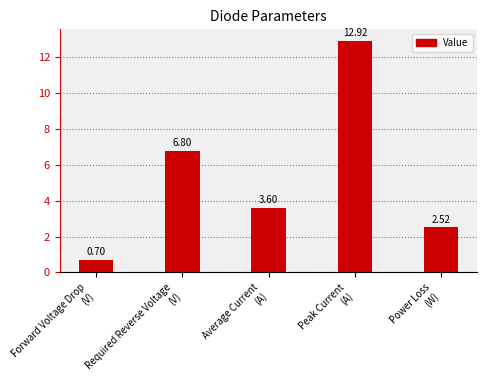

What is the approximate value at Average Current
(A)?

3.6